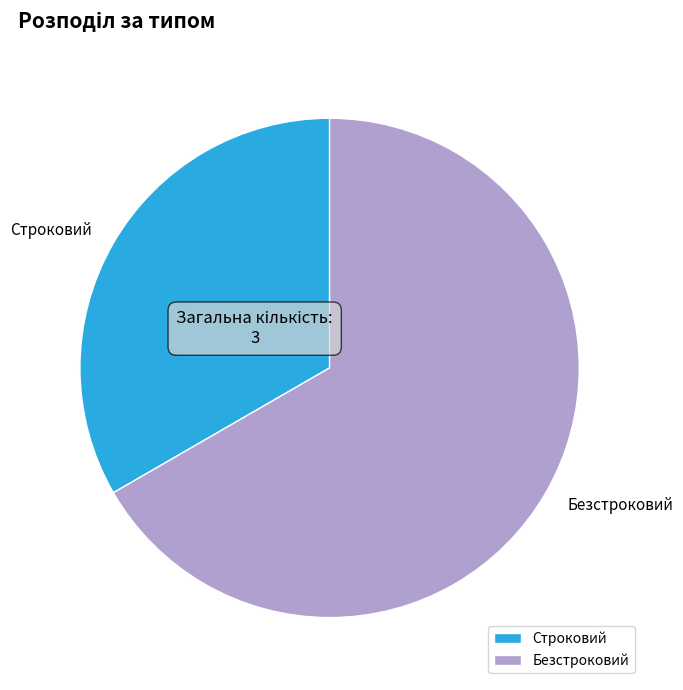

What is the smallest slice in the pie chart?

Строковий